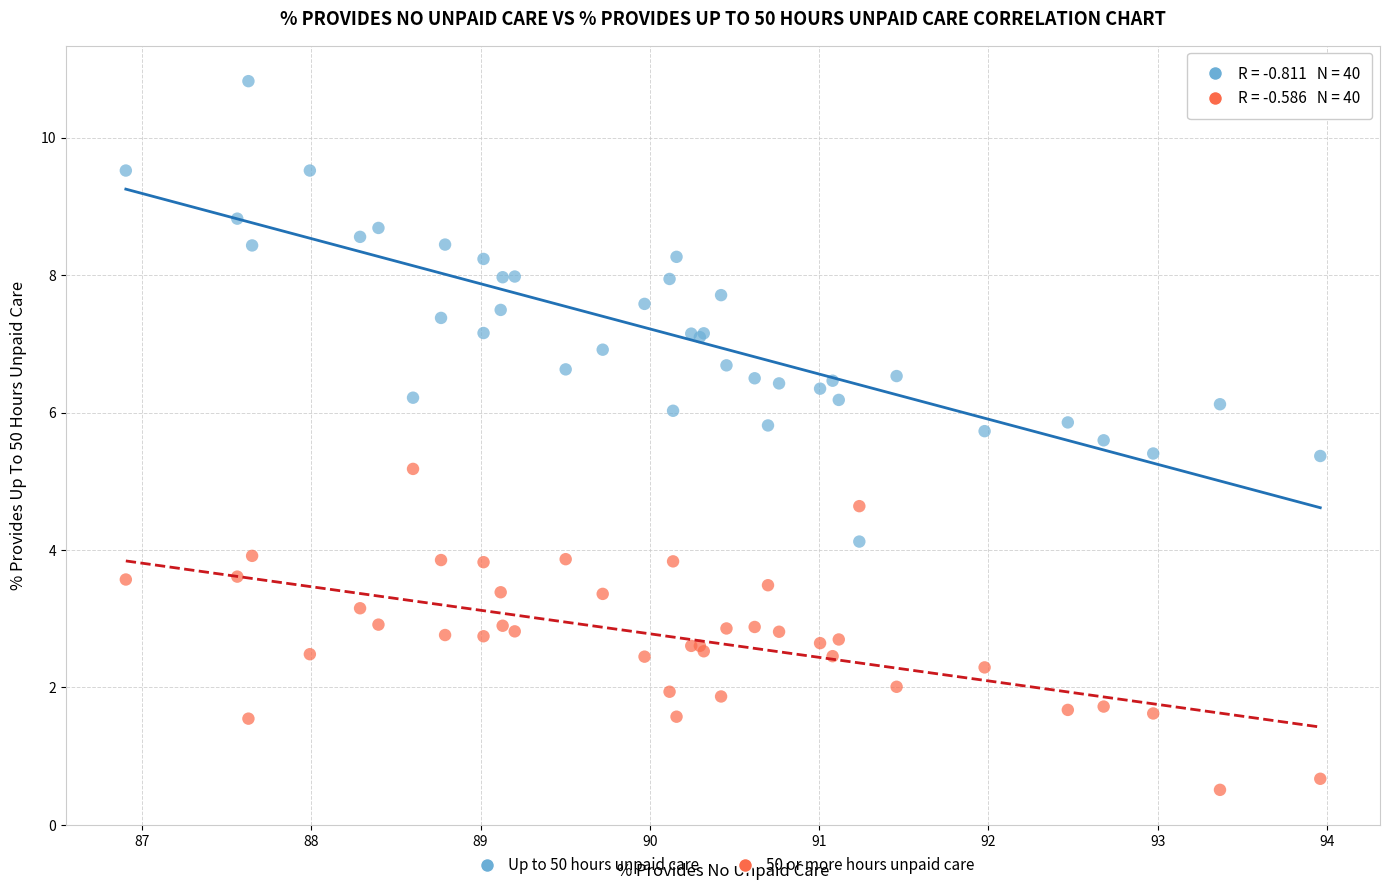

Across all series, what Y value is closest to 5?

5.2